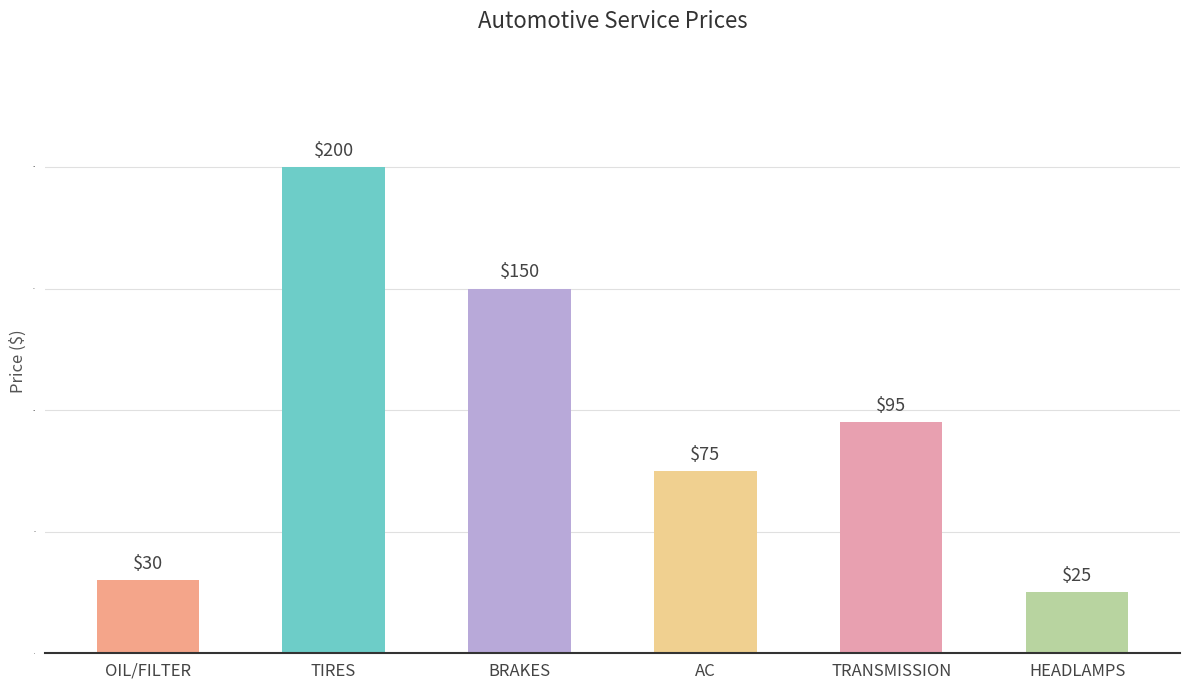

Reading left to right, transcribe all the data shown in this chart.

OIL/FILTER=30	TIRES=200	BRAKES=150	AC=75	TRANSMISSION=95	HEADLAMPS=25